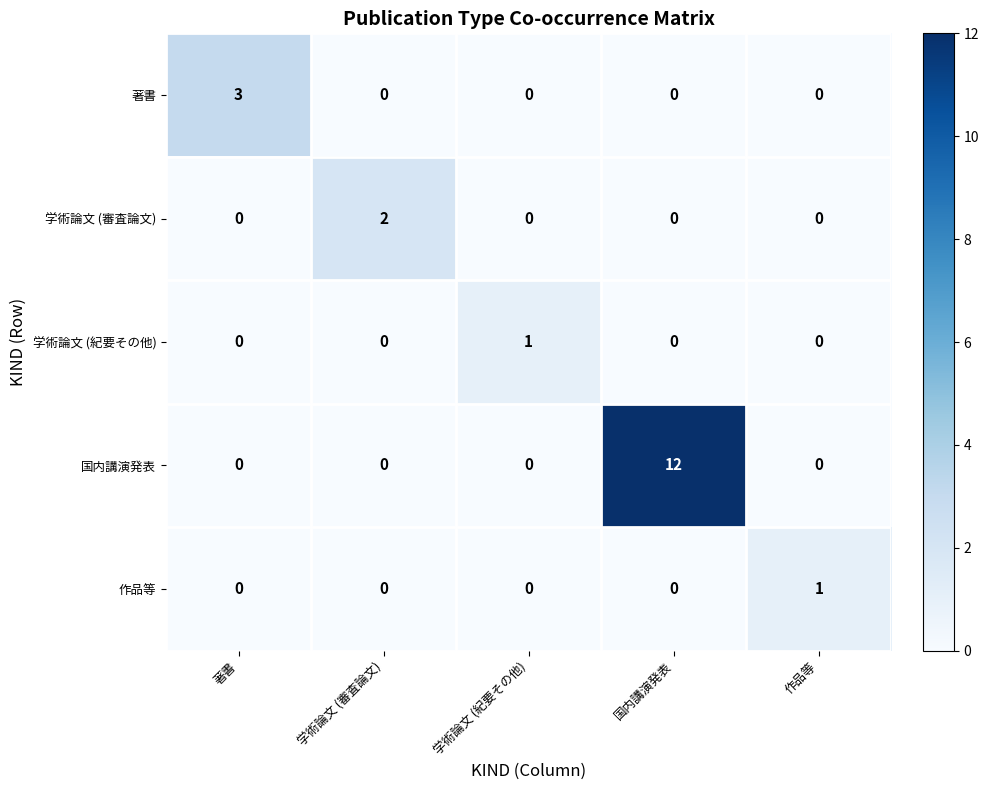

The value of 学術論文 (紀要その他) at 学術論文 (紀要その他) is 1. True or false?

True